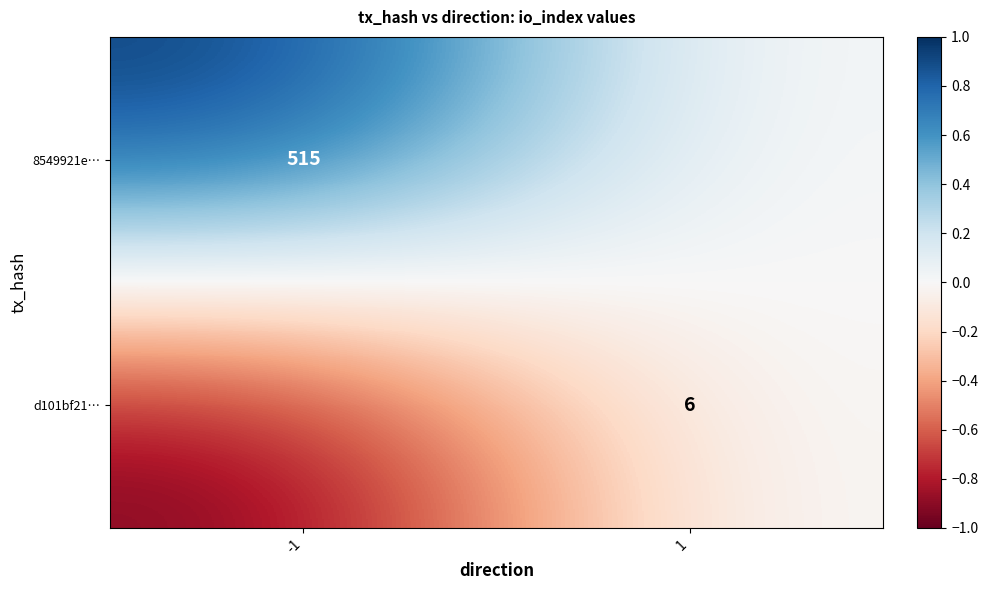

Is the value of d101bf21… at 1 greater than the value of 8549921e… at -1?

No